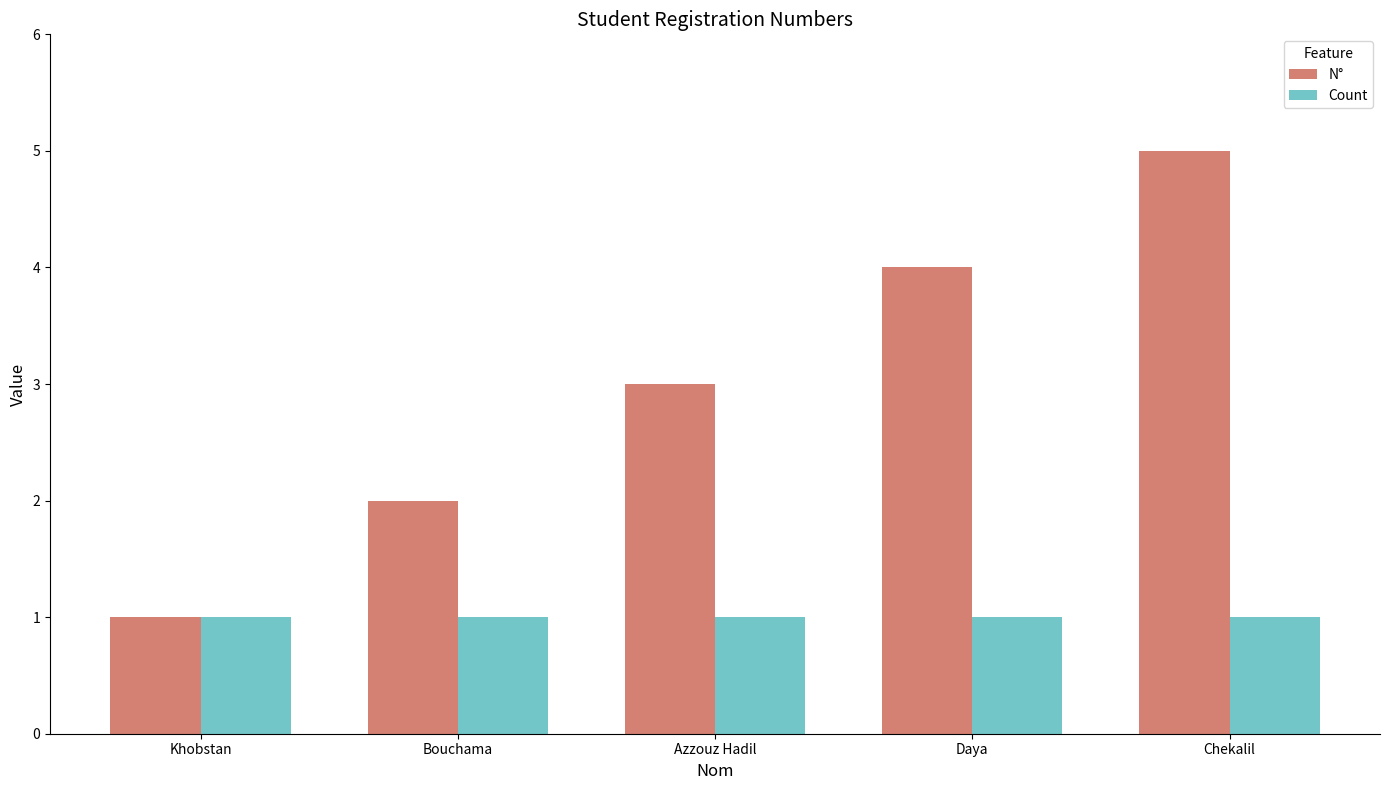

How many distinct data groups are displayed?

2